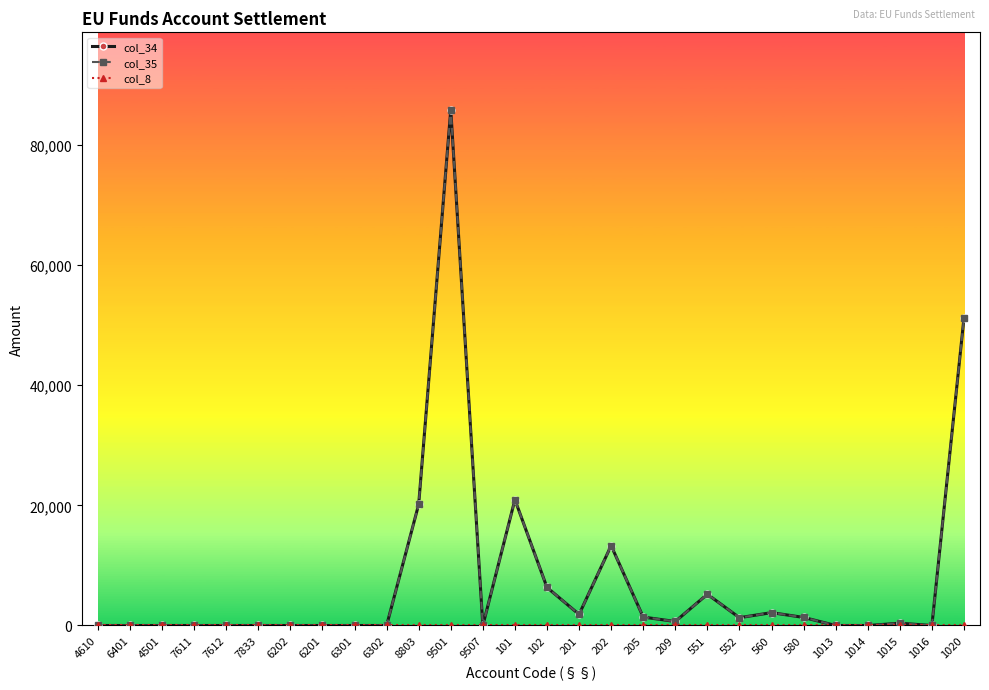

Is it true that col_8 equals 0 at 201?

True